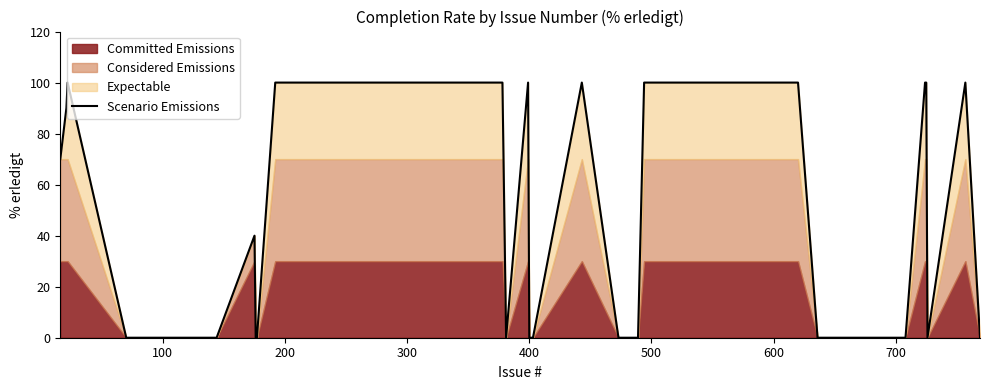

What is the difference between the maximum and second lowest values?

100